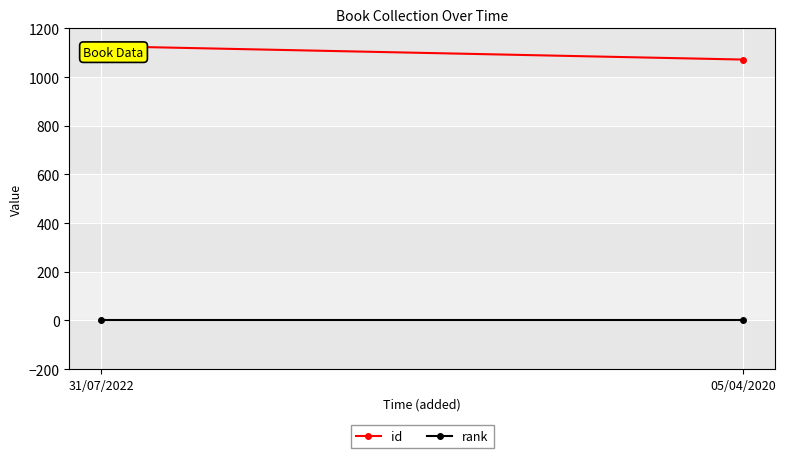

What is the label of the 1st point from the left?

31/07/2022